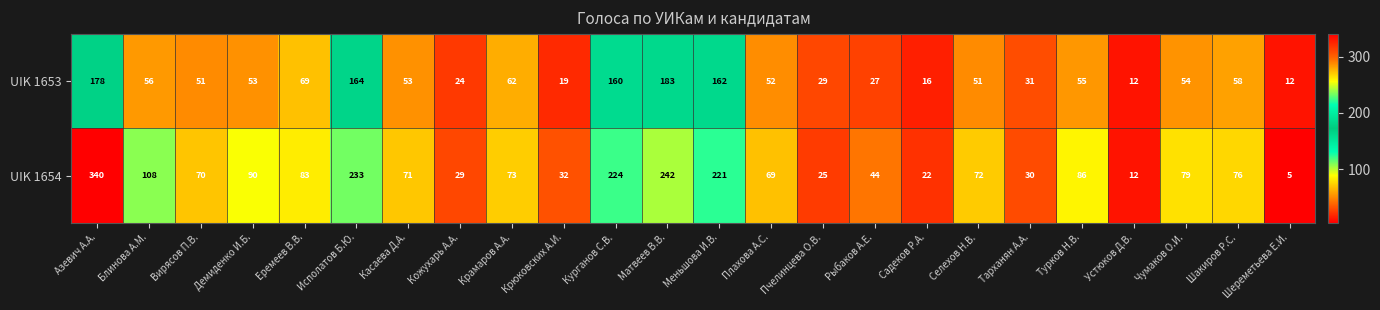

How many categories are shown in the chart?

24